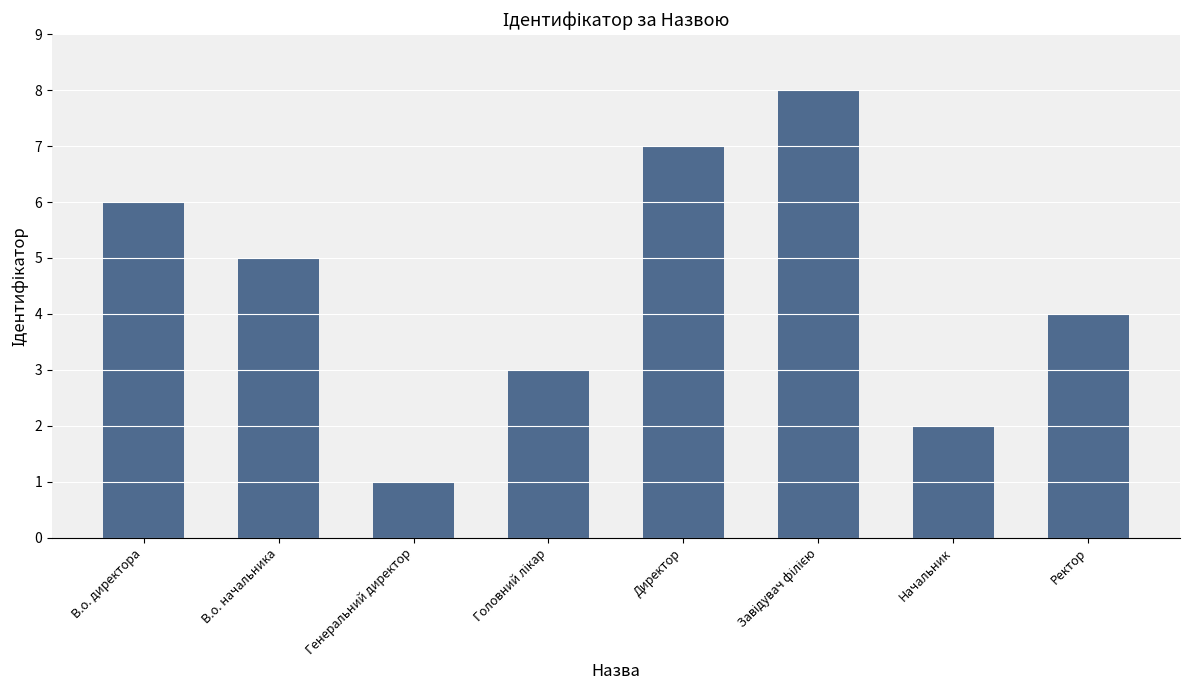

How many values are between 3 and 7?

5